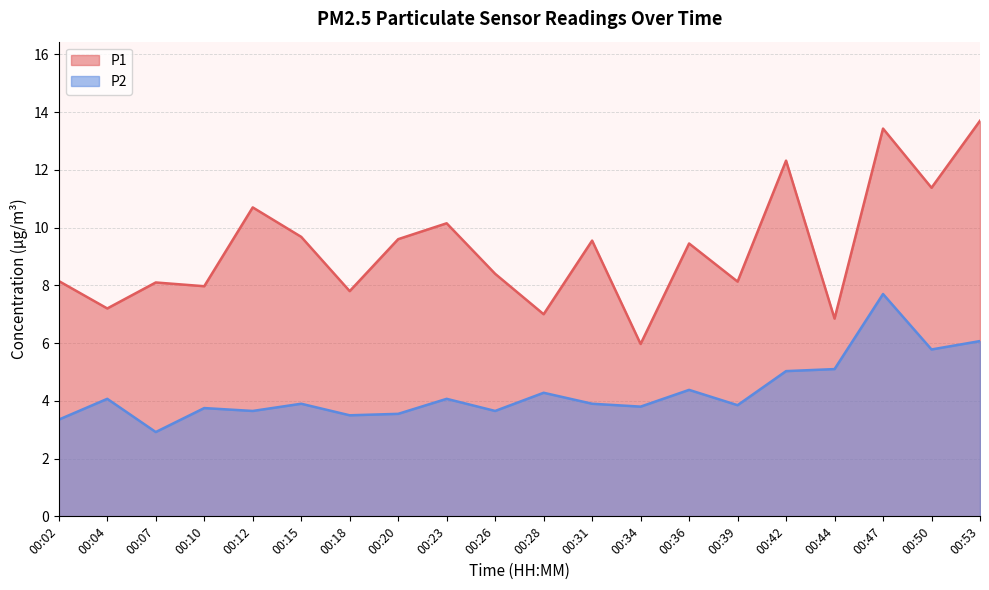

In P1, how many points are higher than both neighbors (excluding endpoints)?

7